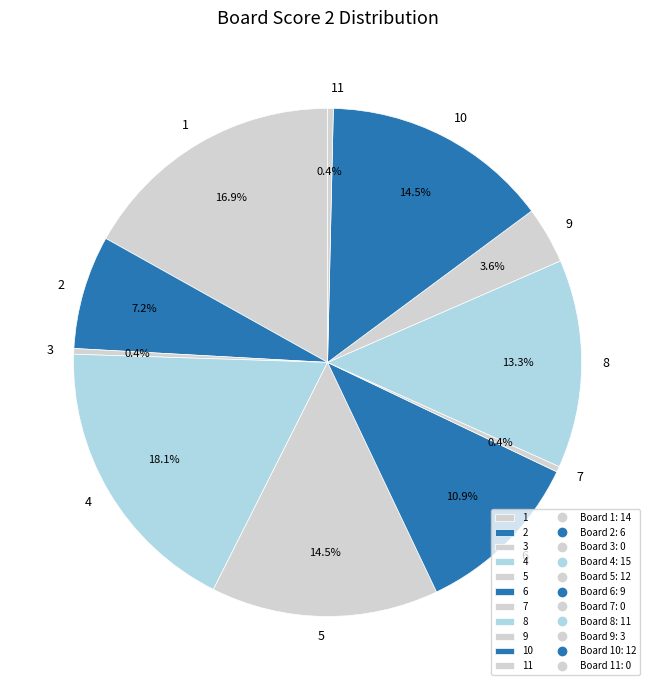

How many slices are in this pie chart?

11